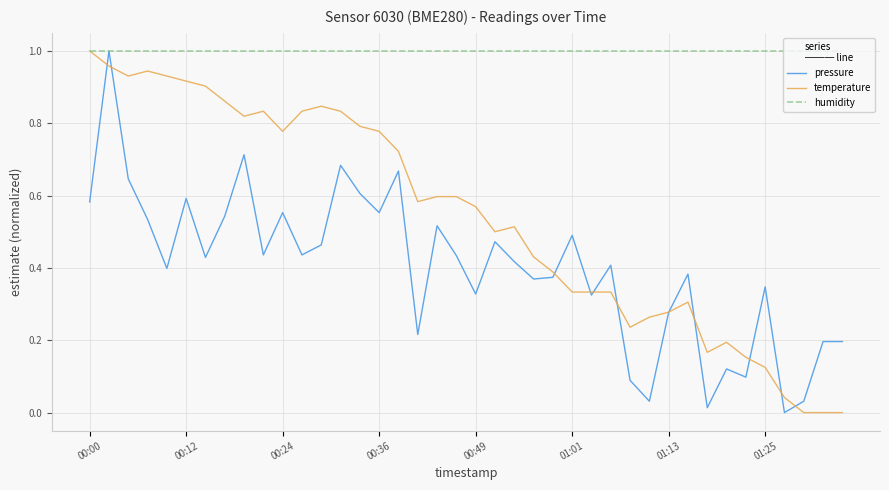

Rank the series by their average value, from lowest to highest.

pressure, temperature, humidity